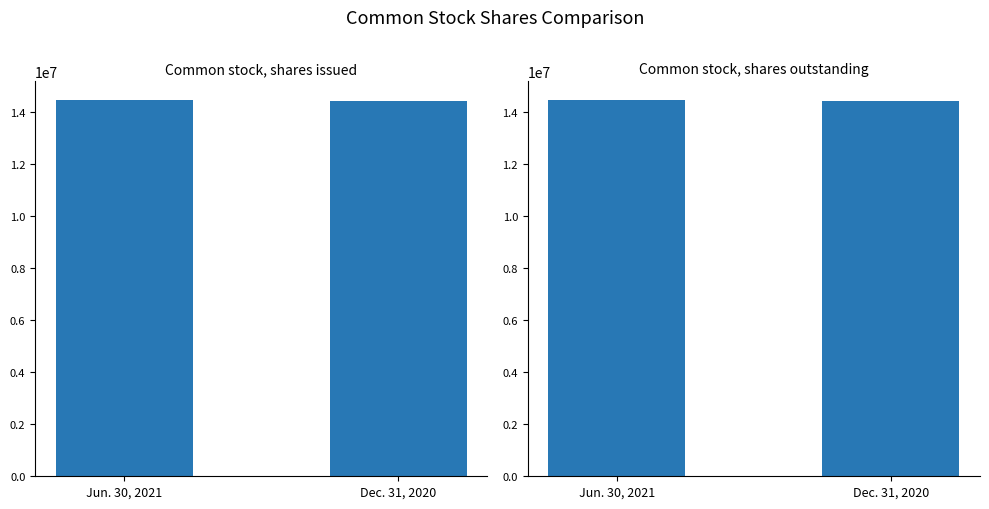

Reading right to left, extract all data points from this chart.

Common stock, shares issued: Dec. 31, 2020=14437289	Jun. 30, 2021=14471874
Common stock, shares outstanding: Dec. 31, 2020=14437107	Jun. 30, 2021=14471774